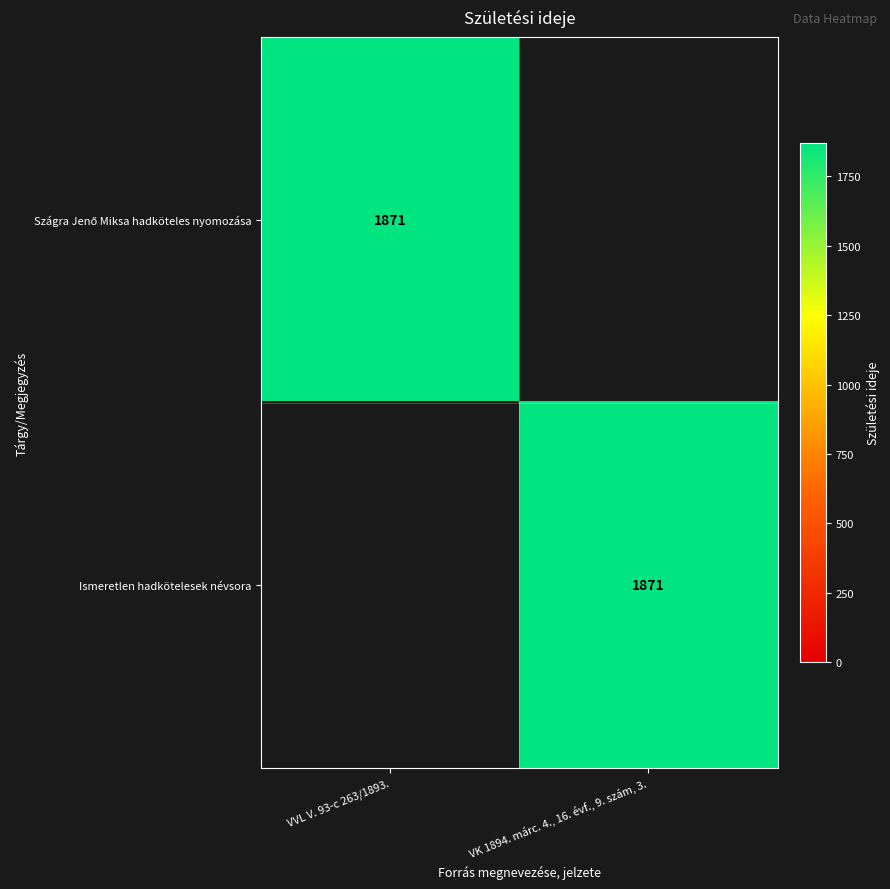

The Ismeretlen hadkötelesek névsora series shows 1068 at VK 1894. márc. 4., 16. évf., 9. szám, 3.. True or false?

False